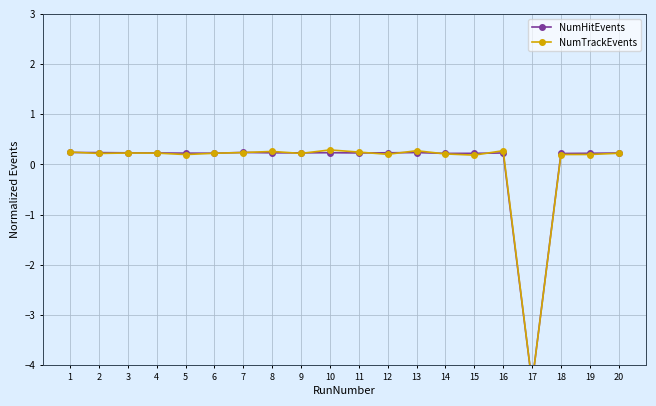

The value of NumTrackEvents at 5 is 0.2. True or false?

True